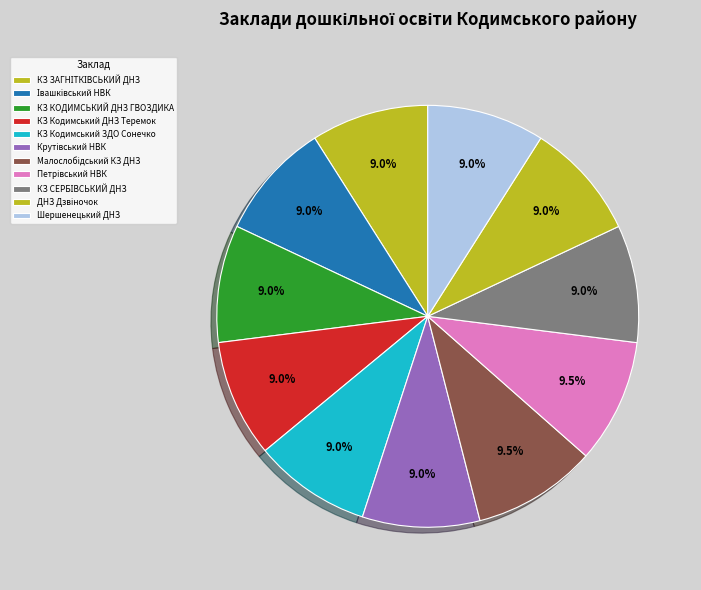

Does КЗ ЗАГНІТКІВСЬКИЙ ДНЗ represent more than half of the total?

No